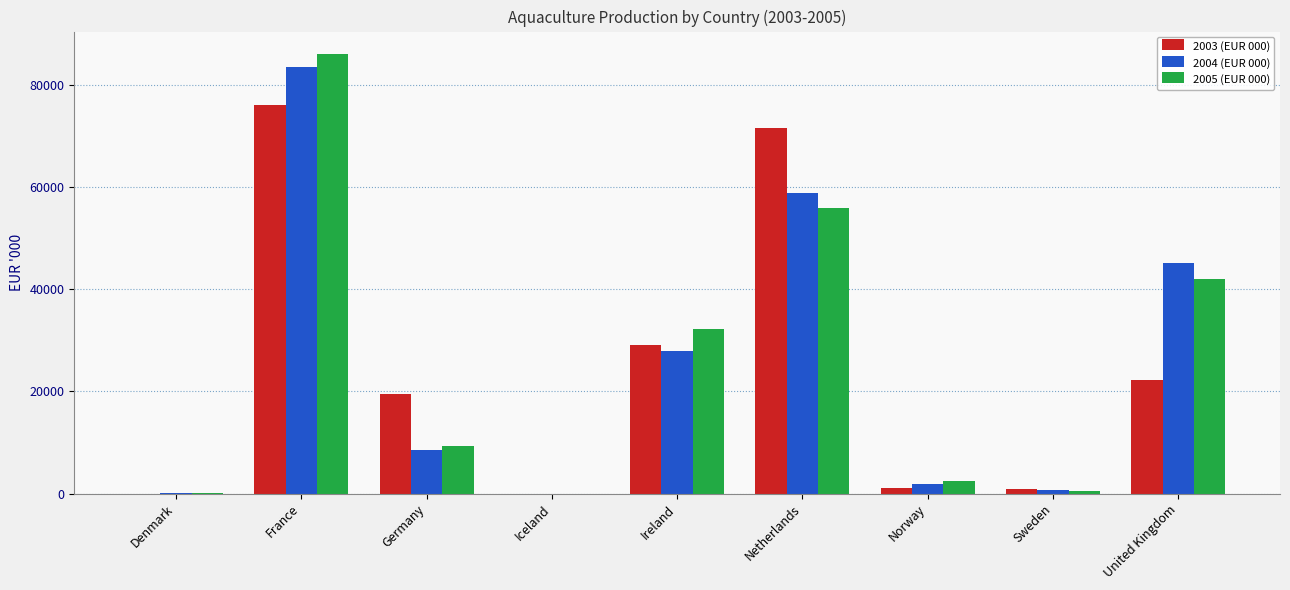

Are the bars grouped side by side (vs. stacked)?

Yes